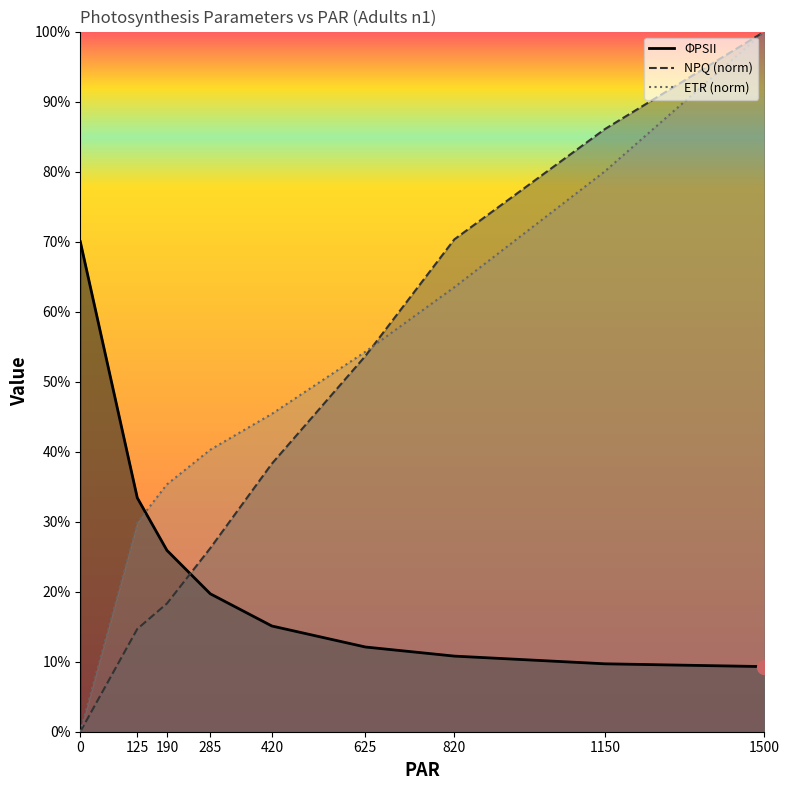

After their last crossing, which series has the higher values: PSII or ETR?

ETR